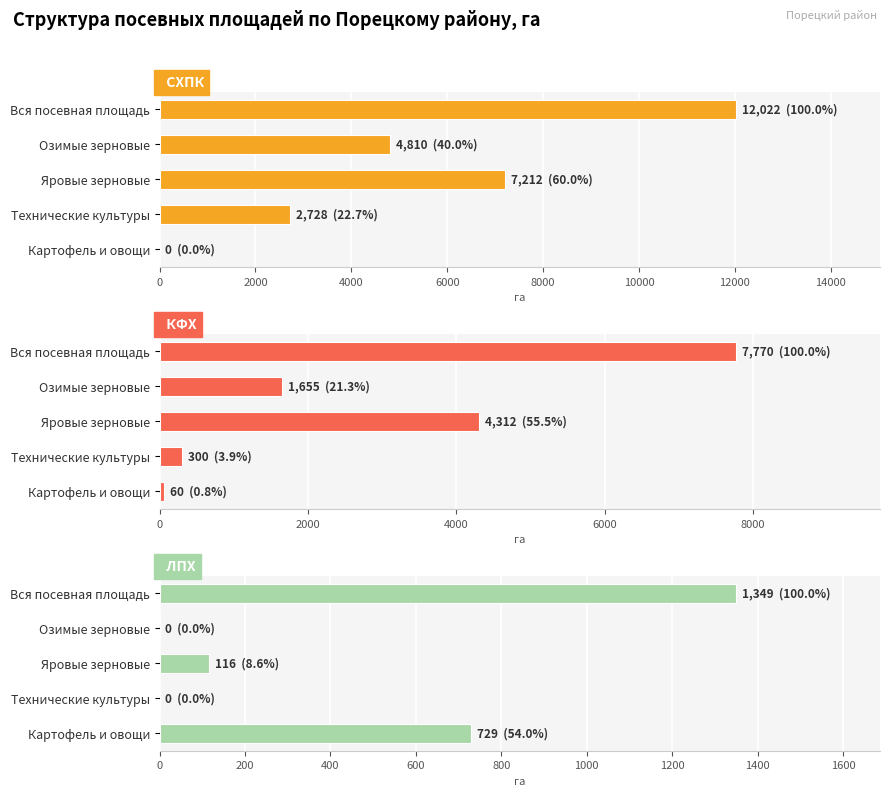

At how many categories does at least one series exceed 4579?

3